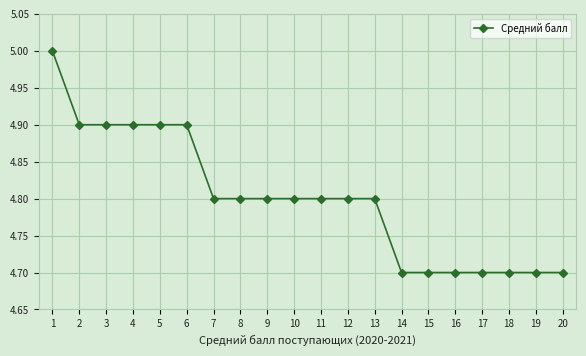

Is this an area chart (filled region under the line)?

No